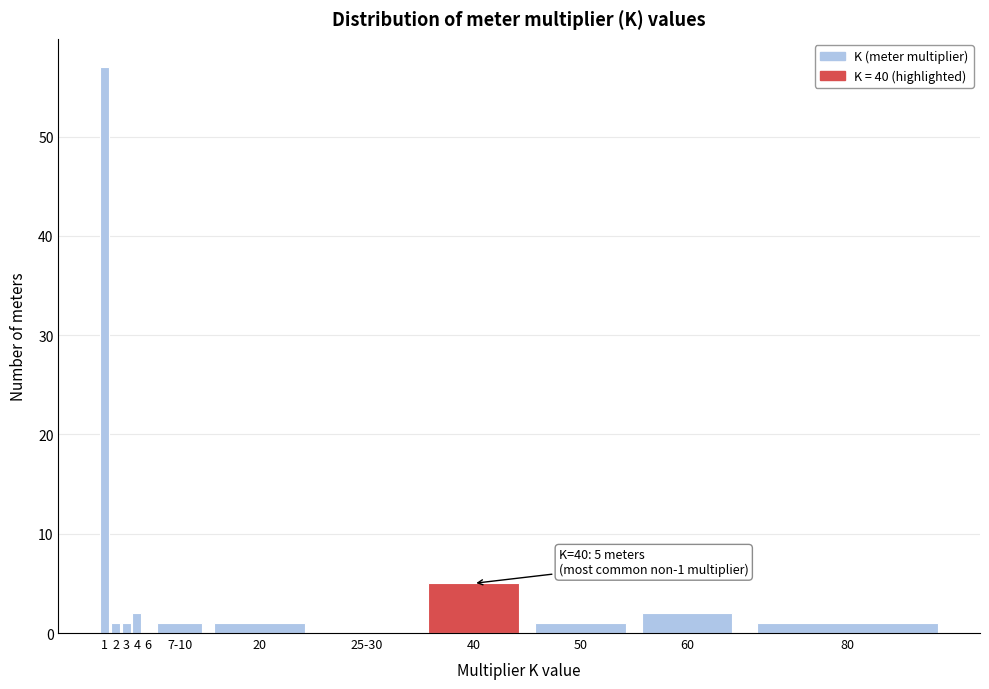

Reading left to right, extract all data points from this chart.

1=57	2=1	3=1	4=2	6=0	7-10=1	20=1	25-30=0	40=5	50=1	60=2	80=1